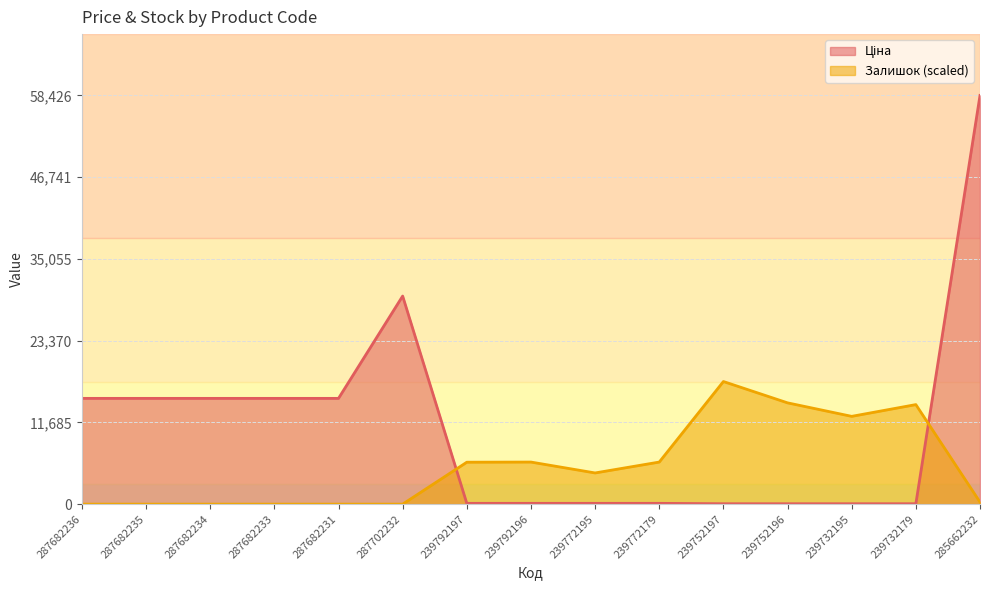

What position from the left is 287682233?

4